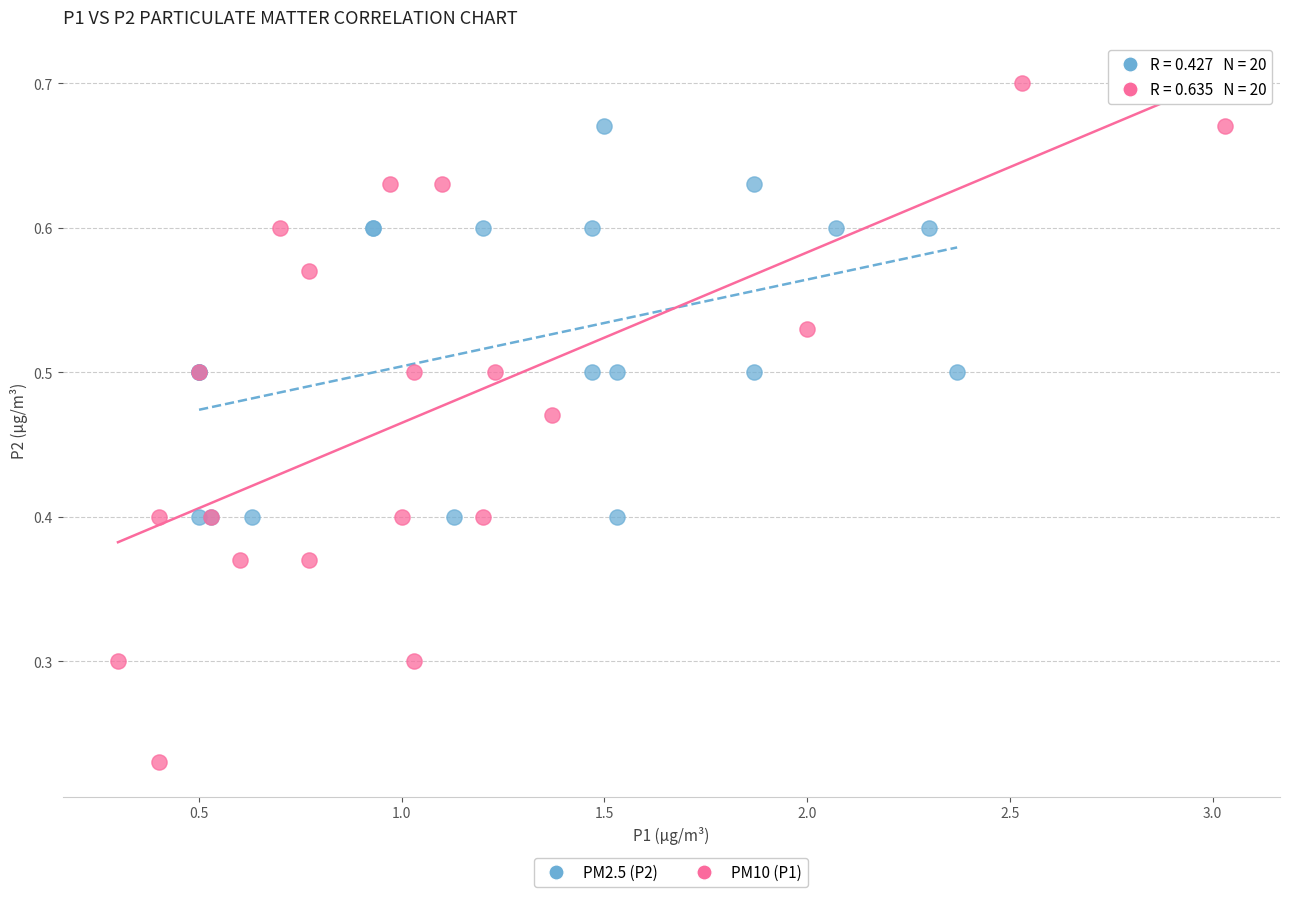

Which series reaches the maximum Y coordinate?

PM10 (P1)